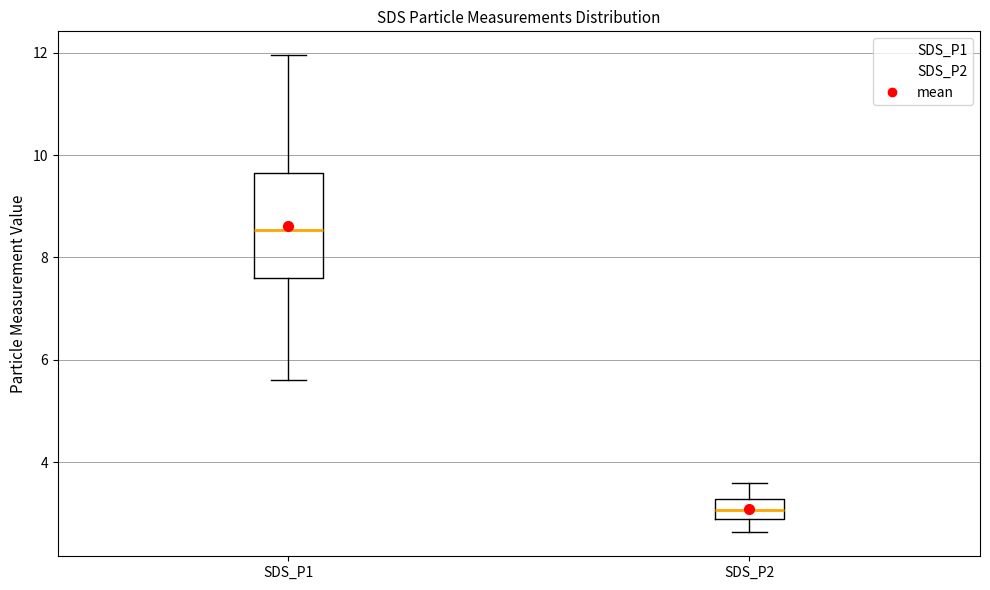

Which box is the tallest, from its lower edge to its upper edge?

SDS_P1